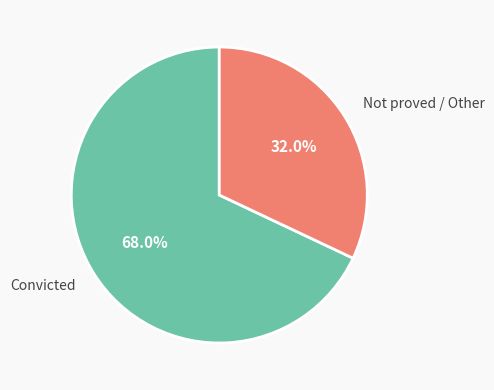

How much of the chart is everything except Convicted?

32.0%